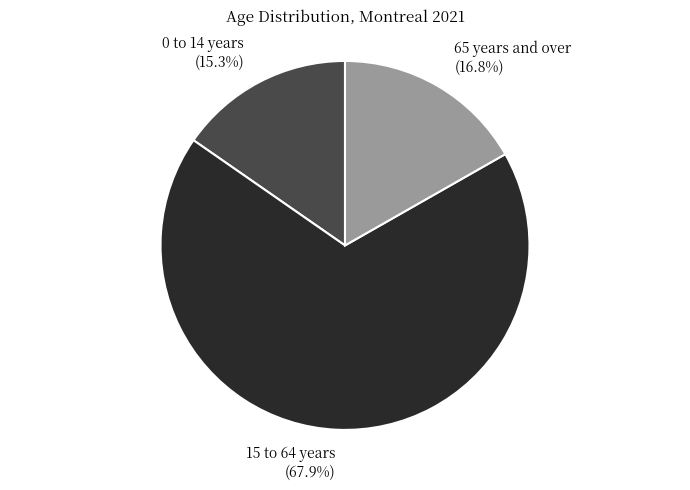

How many slices are in this pie chart?

3